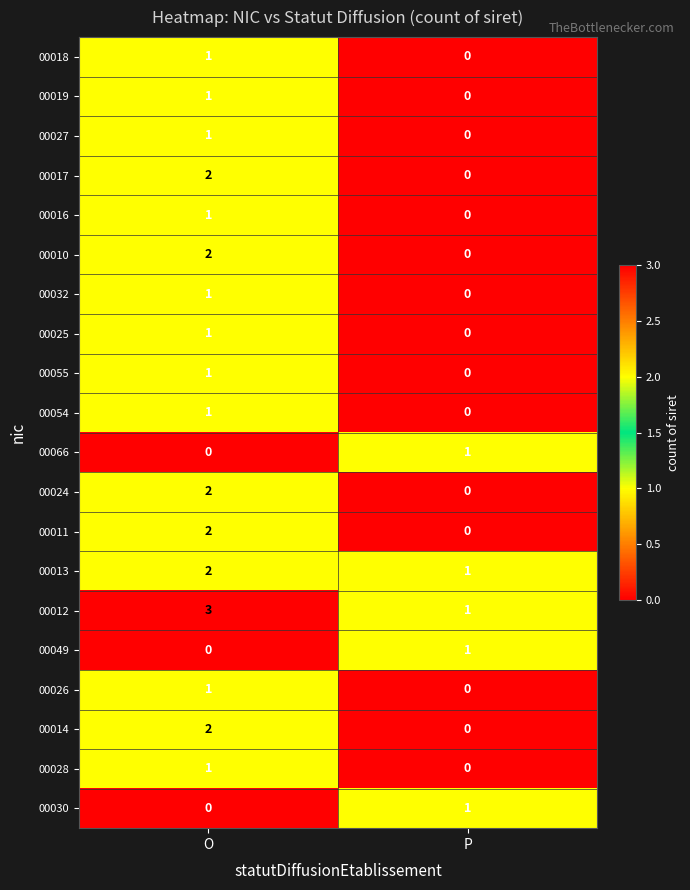

What is the difference between the highest and lowest values at P?

1